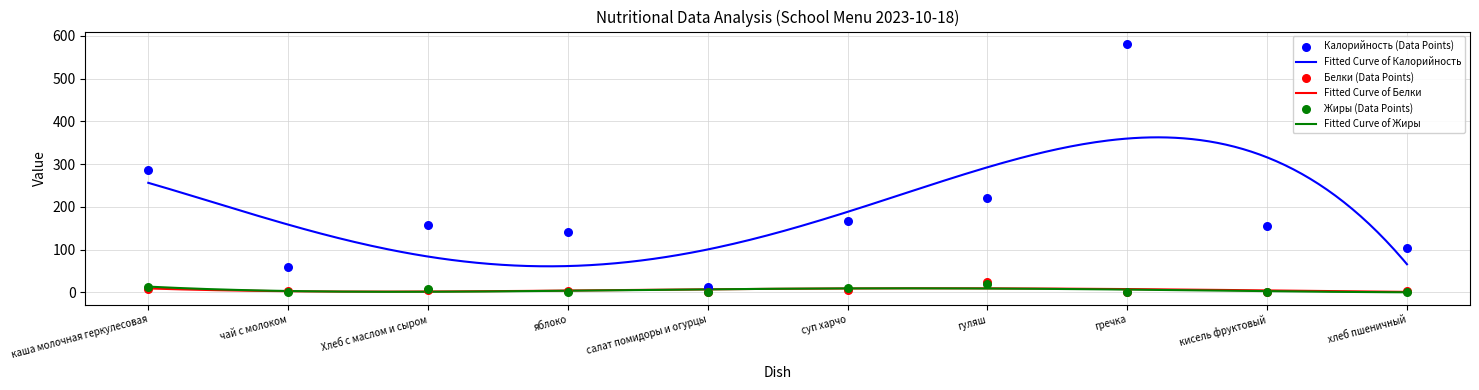

At which category is the sum across all series the highest?

гречка